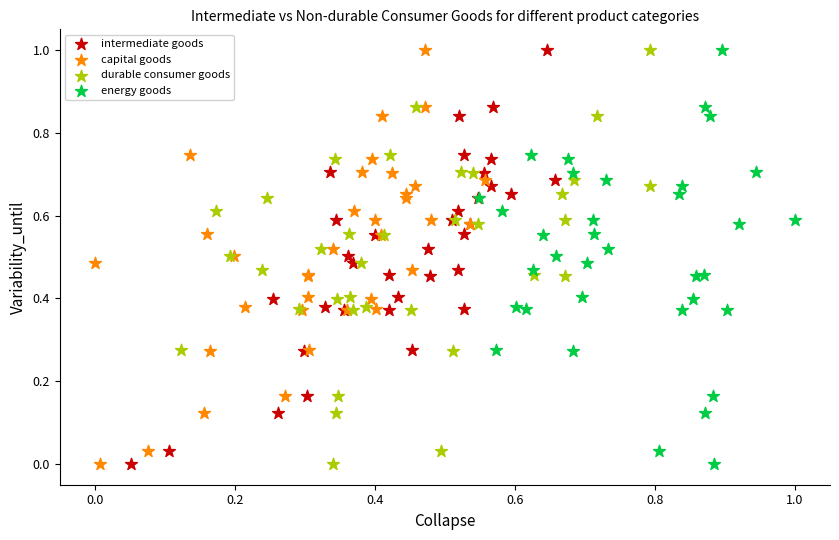

What are all the series names shown in the legend?

intermediate goods, capital goods, durable consumer goods, energy goods